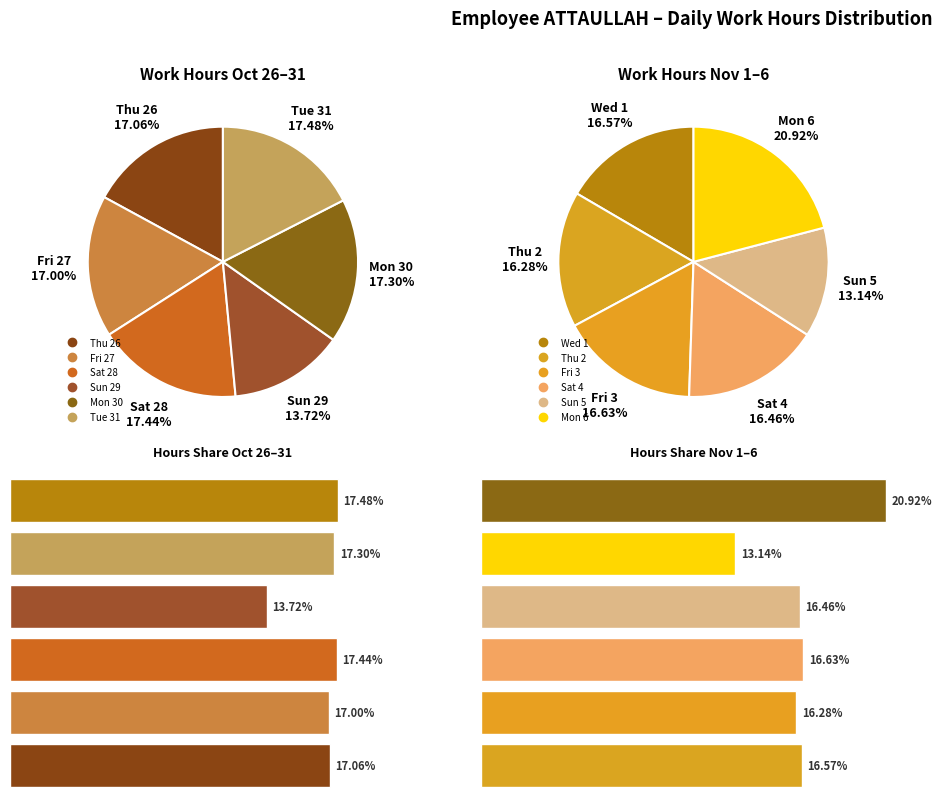

What is the ratio of the value at Wed 1 to the value at Sat 4?

1.0